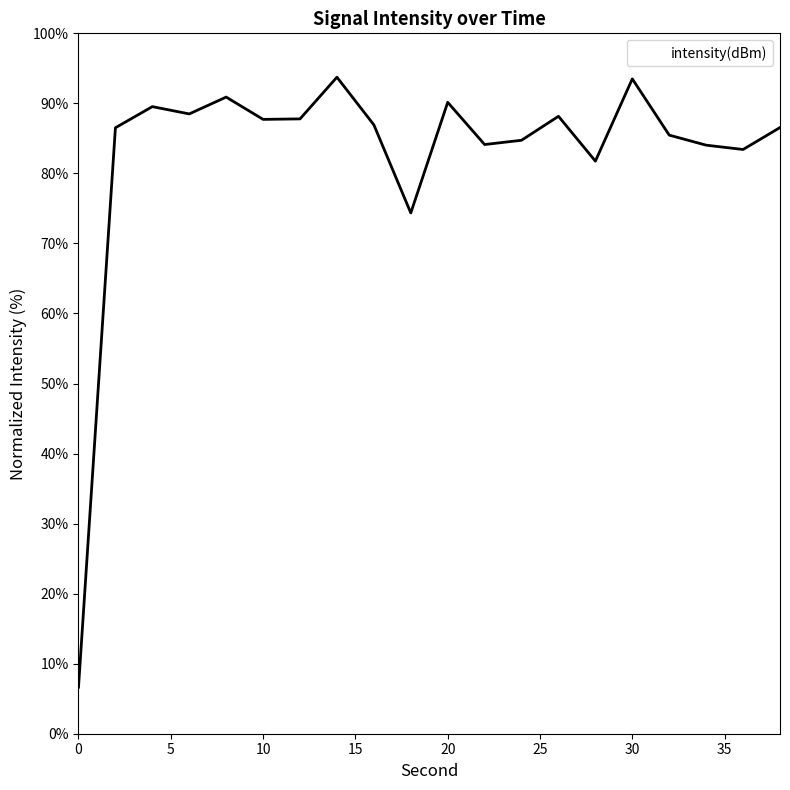

What is the difference between the maximum and minimum values?

87.1